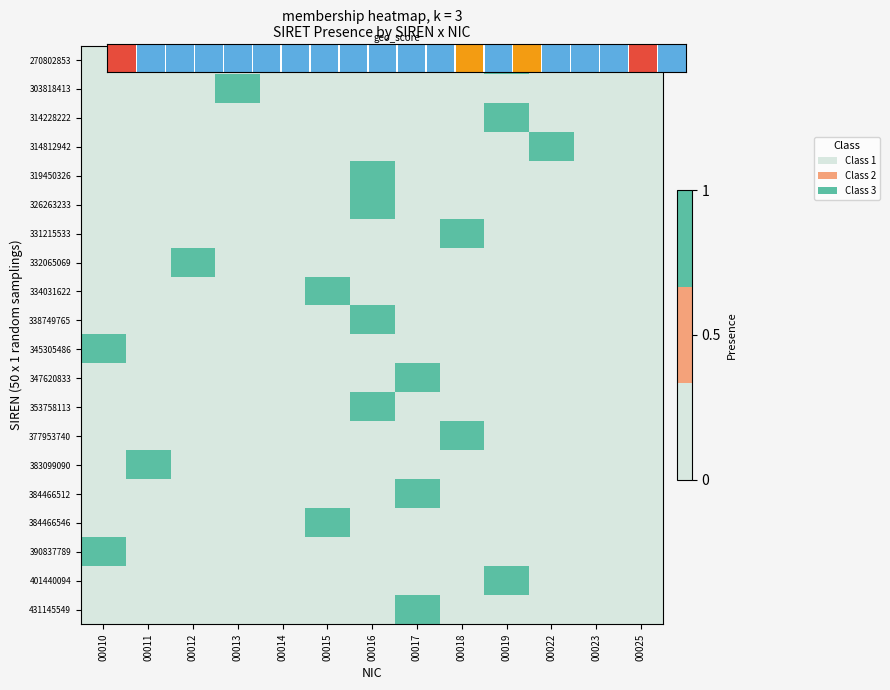

At which label does 377953740 reach its peak?

00018